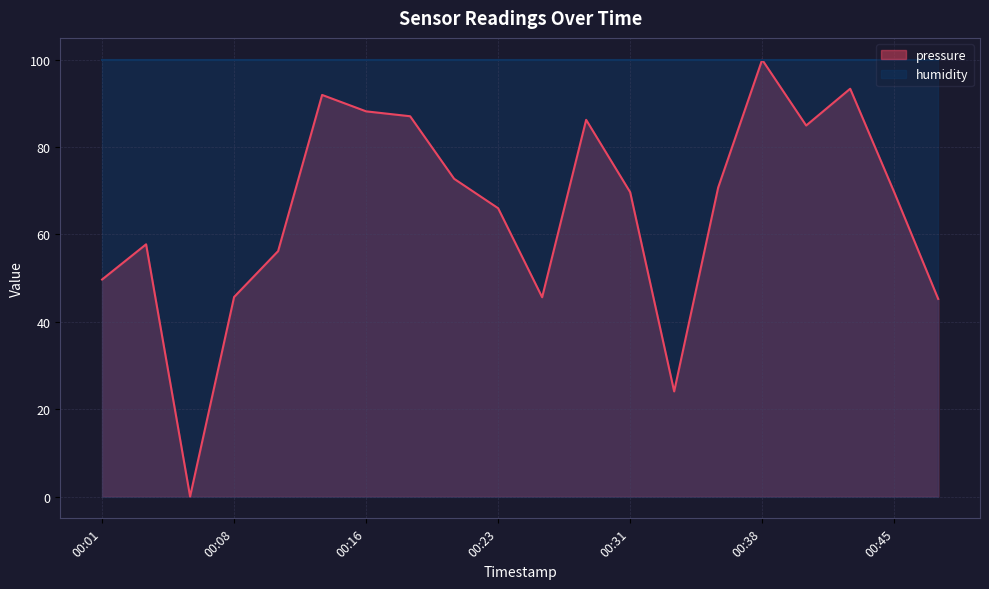

What is the difference between the maximum and second lowest values?

75.9